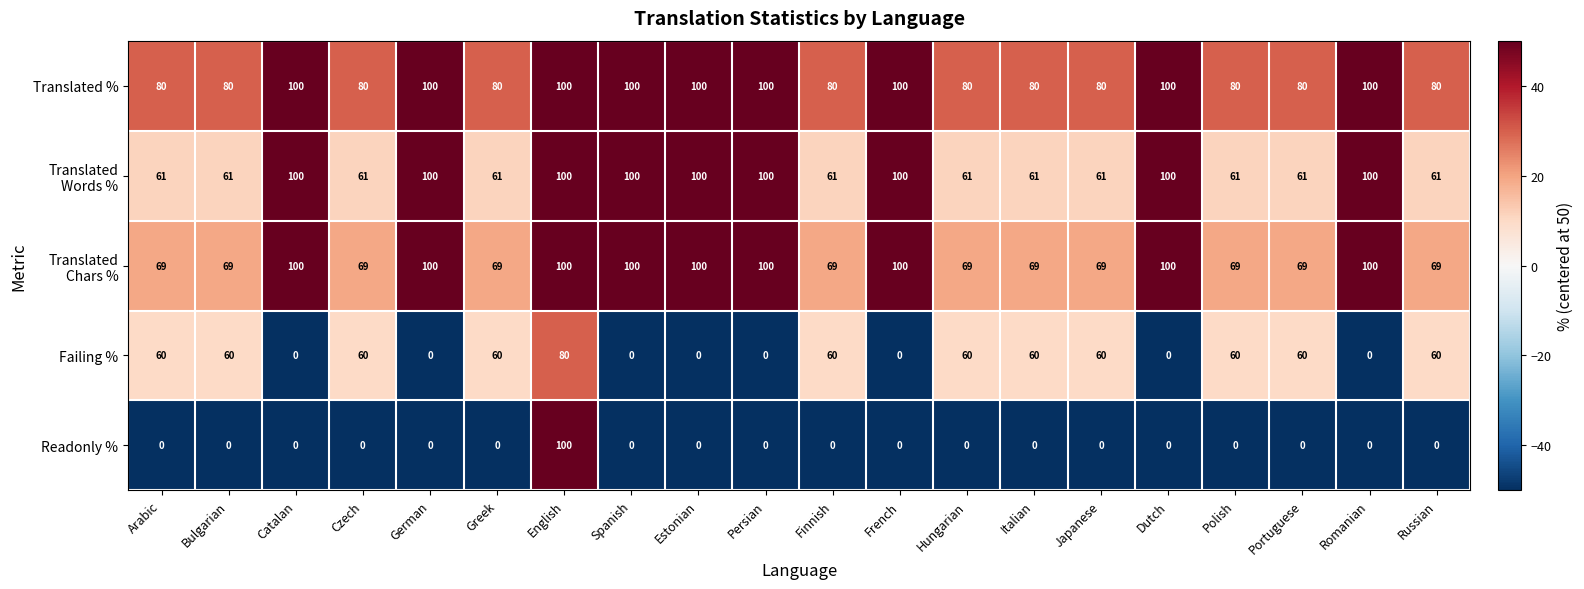

Which series has the widest spread of values?

Readonly %